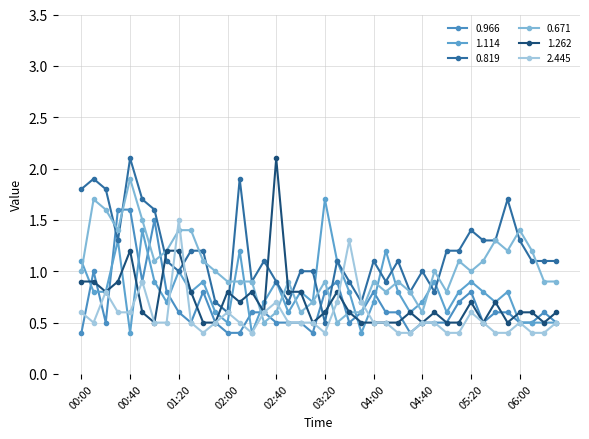

How many lines are shown in the chart?

6